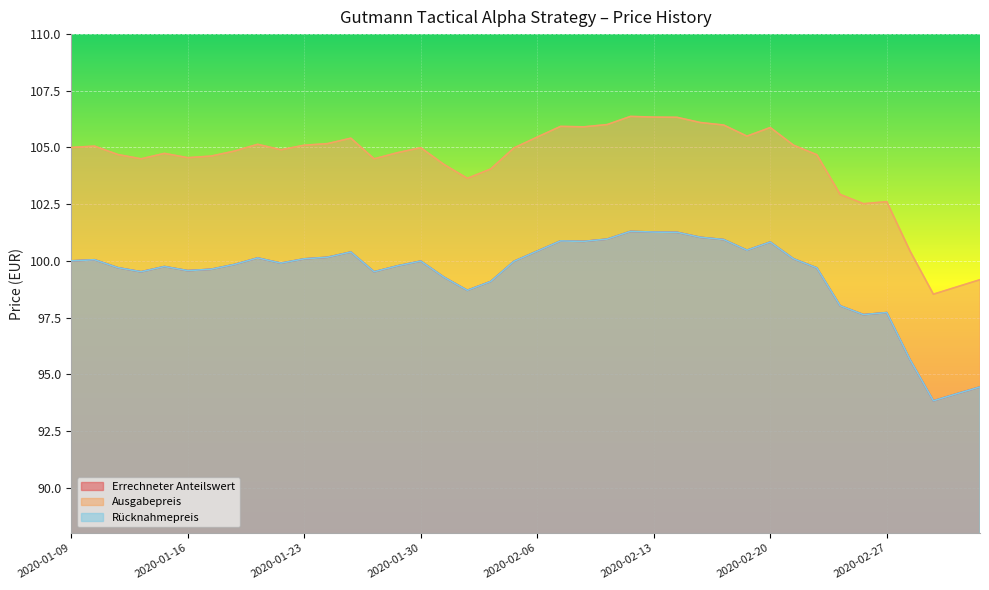

What are all the series names shown in the legend?

Errechneter Anteilswert, Ausgabepreis, Rücknahmepreis